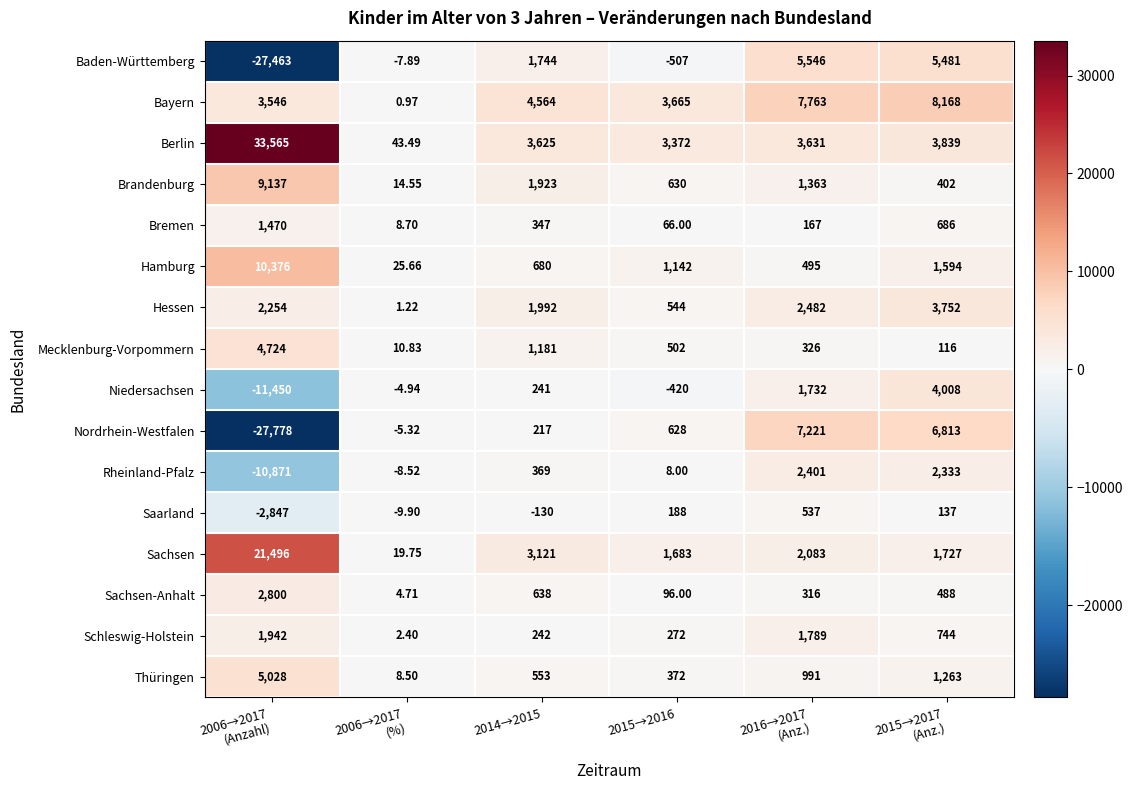

What is the maximum value shown in the chart?

33565.0